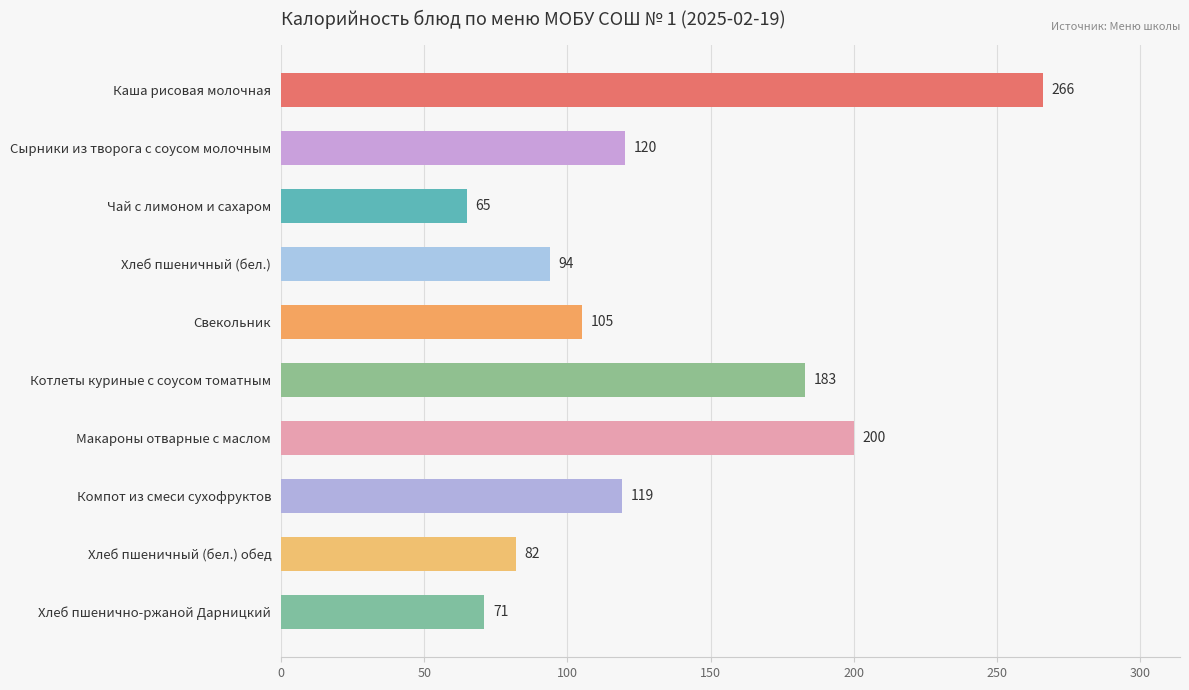

Are the bars horizontal?

Yes